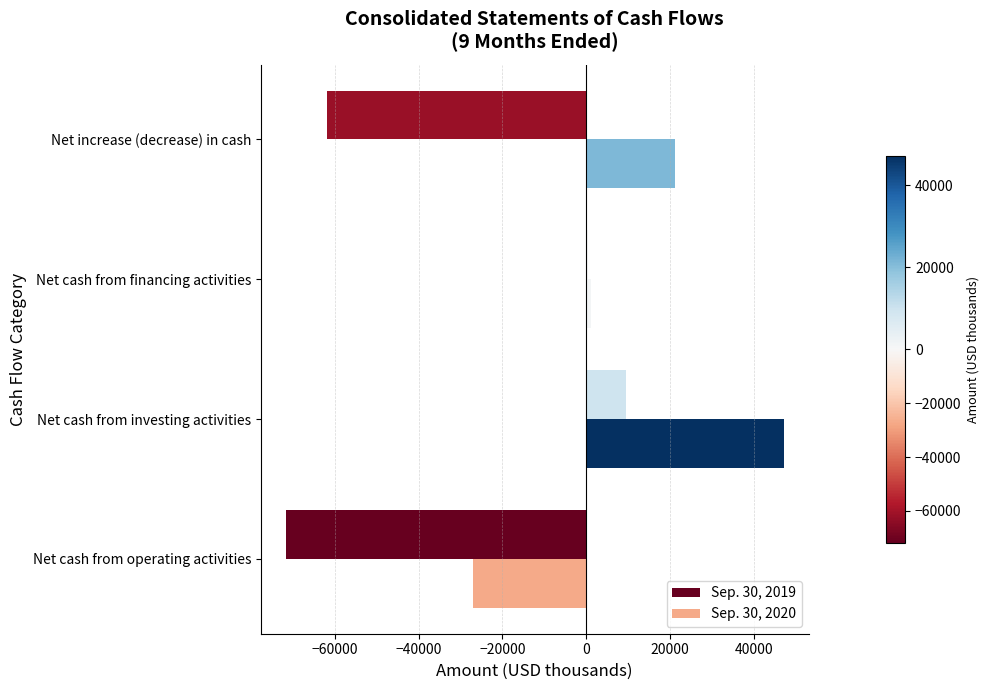

What is the sum of the Sep. 30, 2019 values at Net increase (decrease) in cash and Net cash from investing activities?

-52146